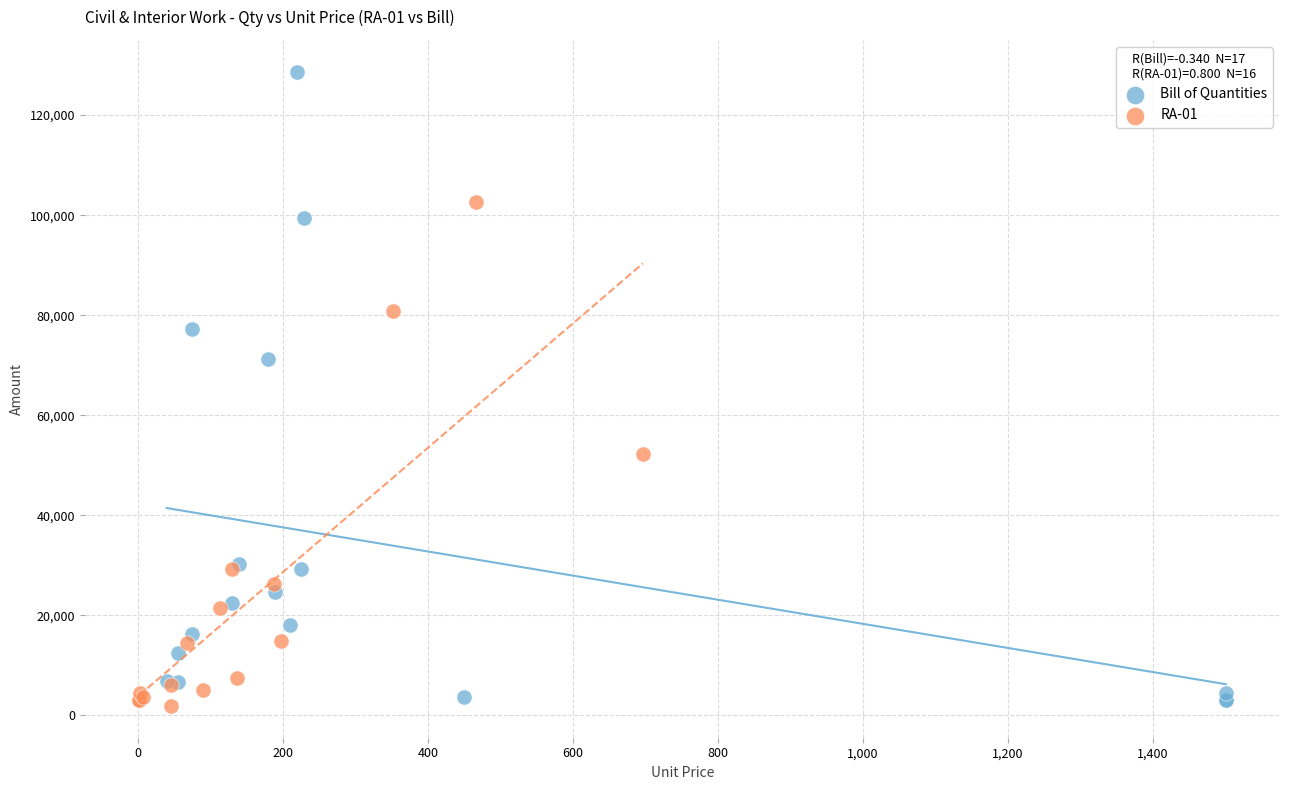

Which series has the largest Y range (max minus min)?

Bill of Quantities